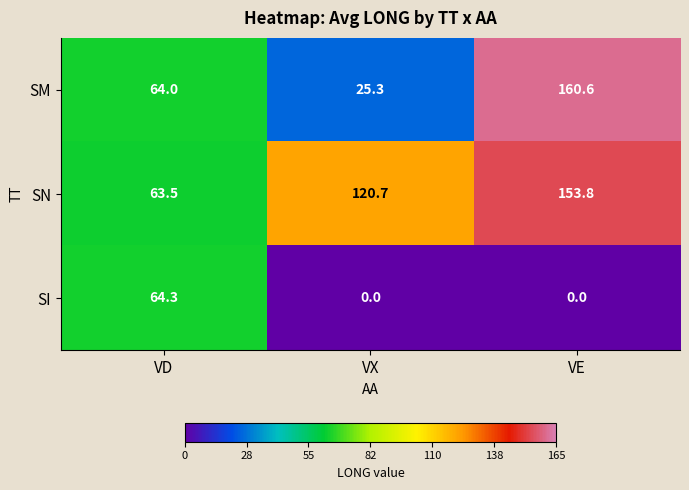

At VD, list the series in order from largest to smallest.

SI, SM, SN